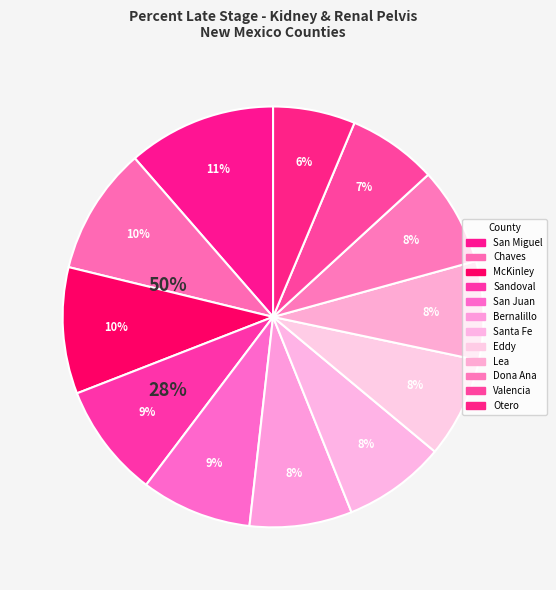

How many segments does this pie chart have?

12